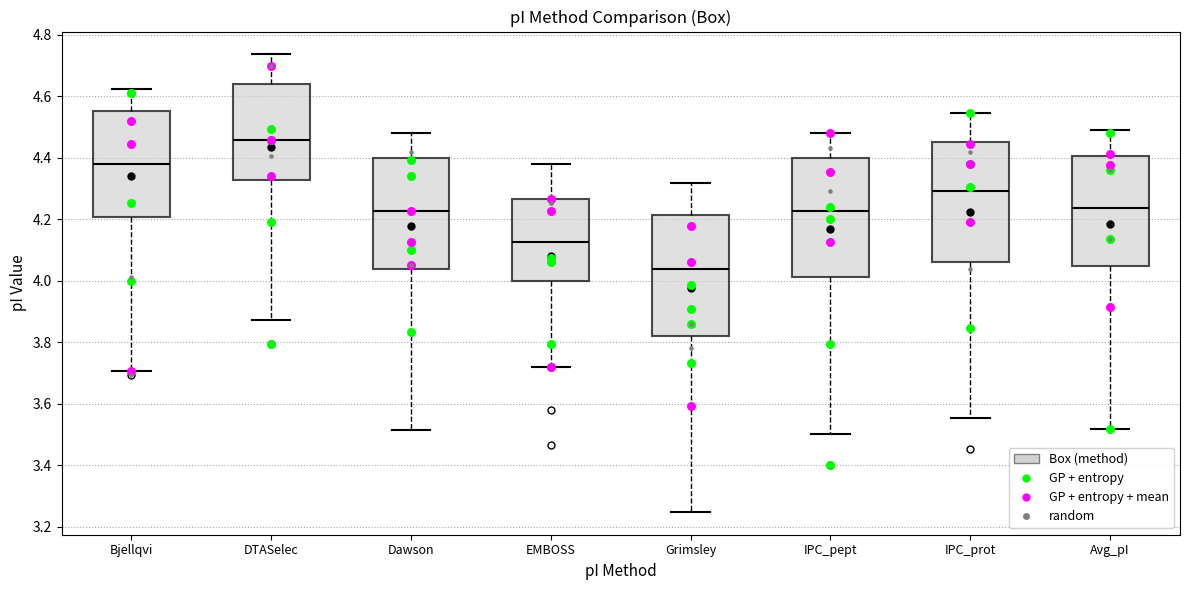

Which box's median line is the highest?

DTASelec